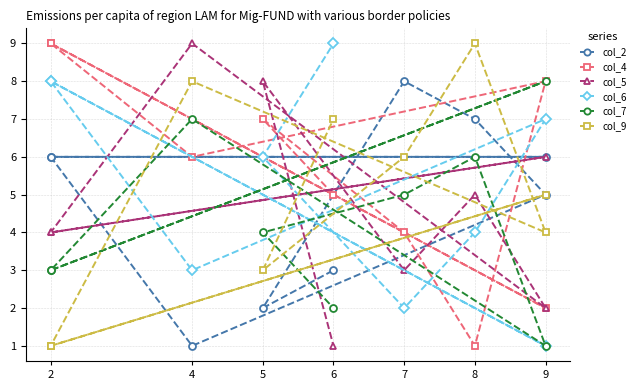

List the series in order of their peak value, lowest first.

col_2, col_7, col_4, col_5, col_6, col_9